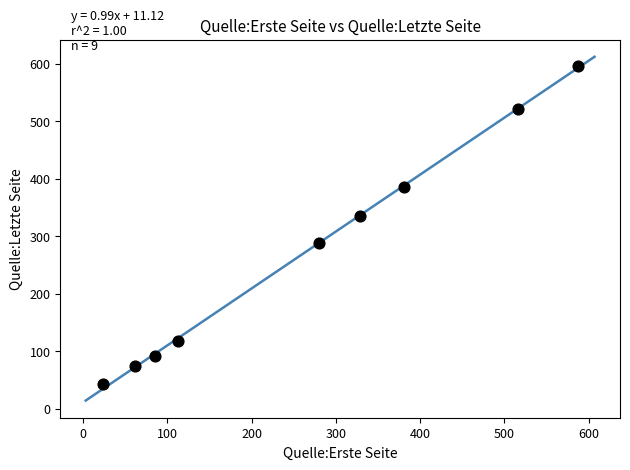

What is the average X value?

264